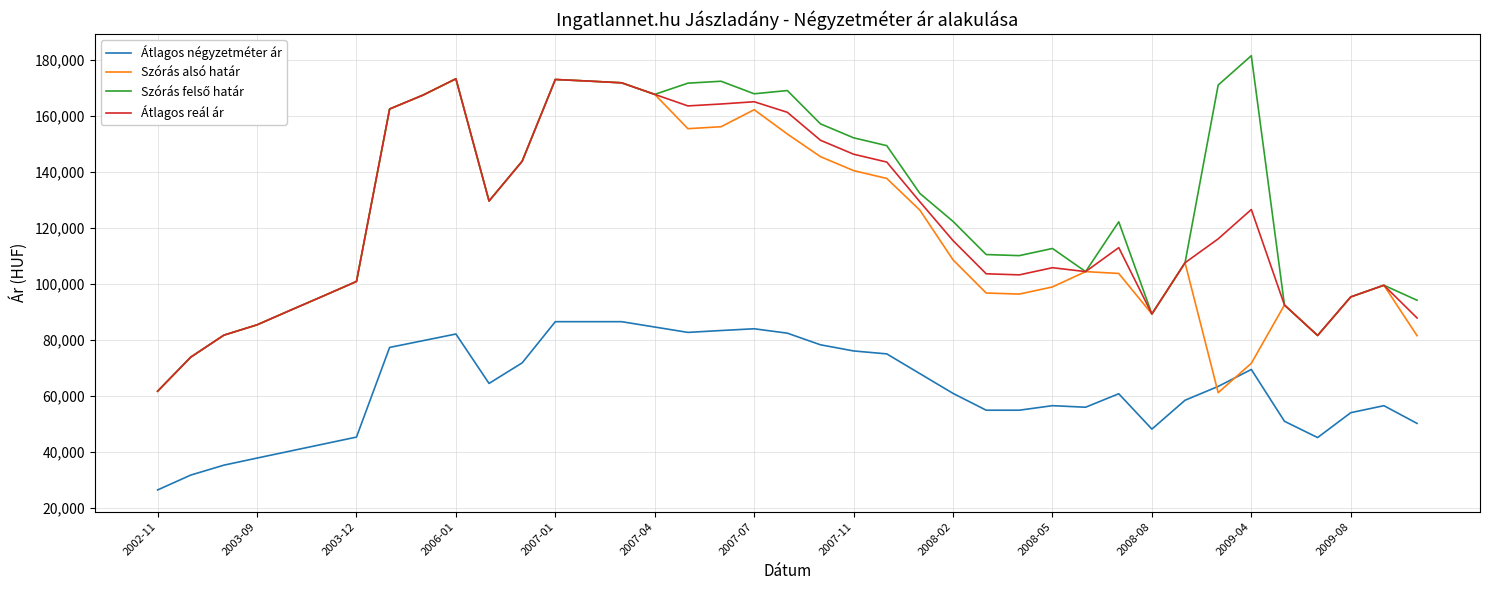

What is the maximum value for Átlagos négyzetméter ár?

86500